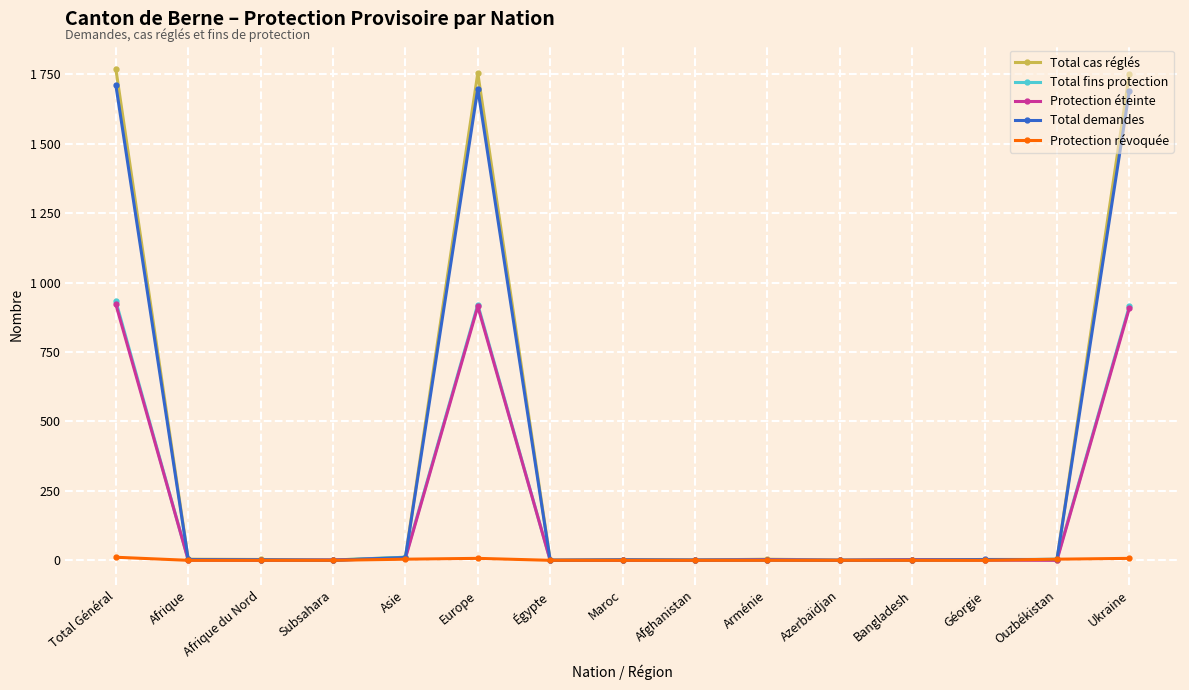

How many interior local valleys does the Total demandes series have?

3